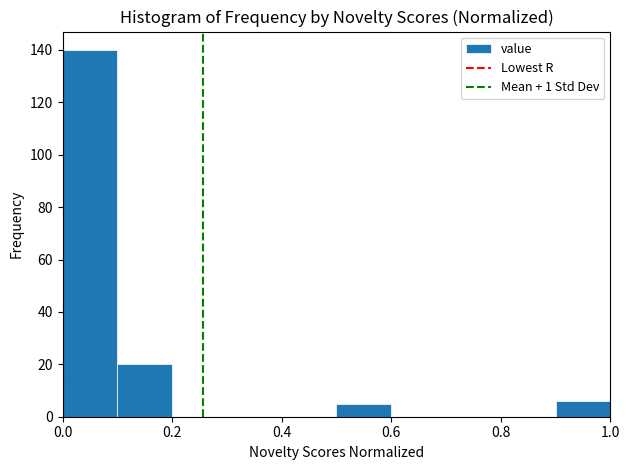

Reading left to right, transcribe this chart: for each bar, give the range it covers on the x-axis and its height. The values are not printed on the chart, so give them approximately, as read against the axis.

0.0 to 0.1: 140
0.1 to 0.2: 20
0.2 to 0.3: 0
0.3 to 0.4: 0
0.4 to 0.5: 0
0.5 to 0.6: 6
0.6 to 0.7: 0
0.7 to 0.8: 0
0.8 to 0.9: 0
0.9 to 1.0: 6